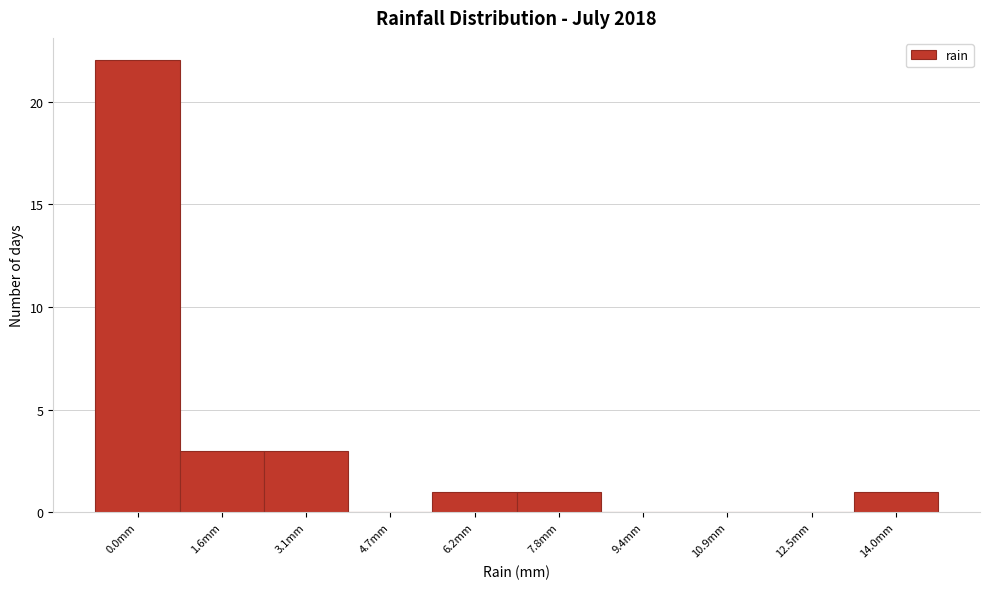

Reading left to right, extract all data points from this chart.

0.0mm=22	1.6mm=3	3.1mm=3	4.7mm=0	6.2mm=1	7.8mm=1	9.4mm=0	10.9mm=0	12.5mm=0	14.0mm=1